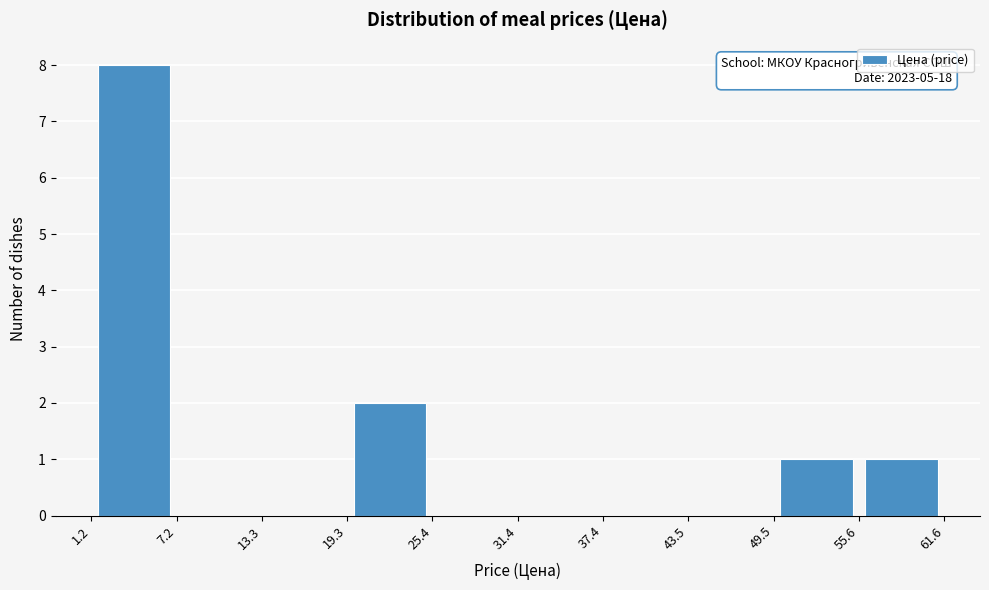

Over which range of the x-axis is the bar tallest?

1.2 to 7.2